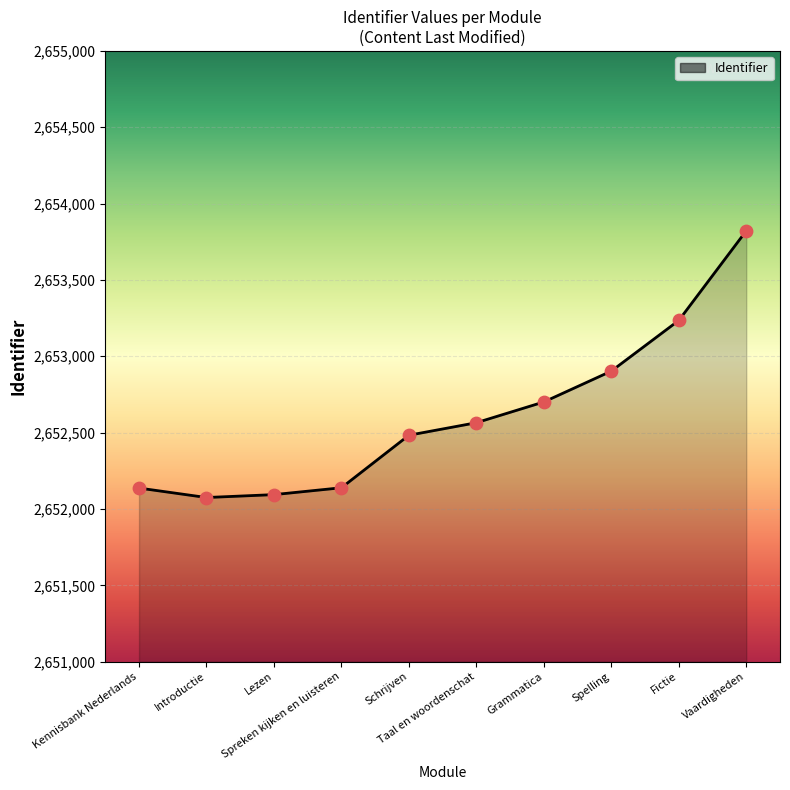

Approximately how many times larger is the value at Taal en woordenschat compared to Fictie?

1.0